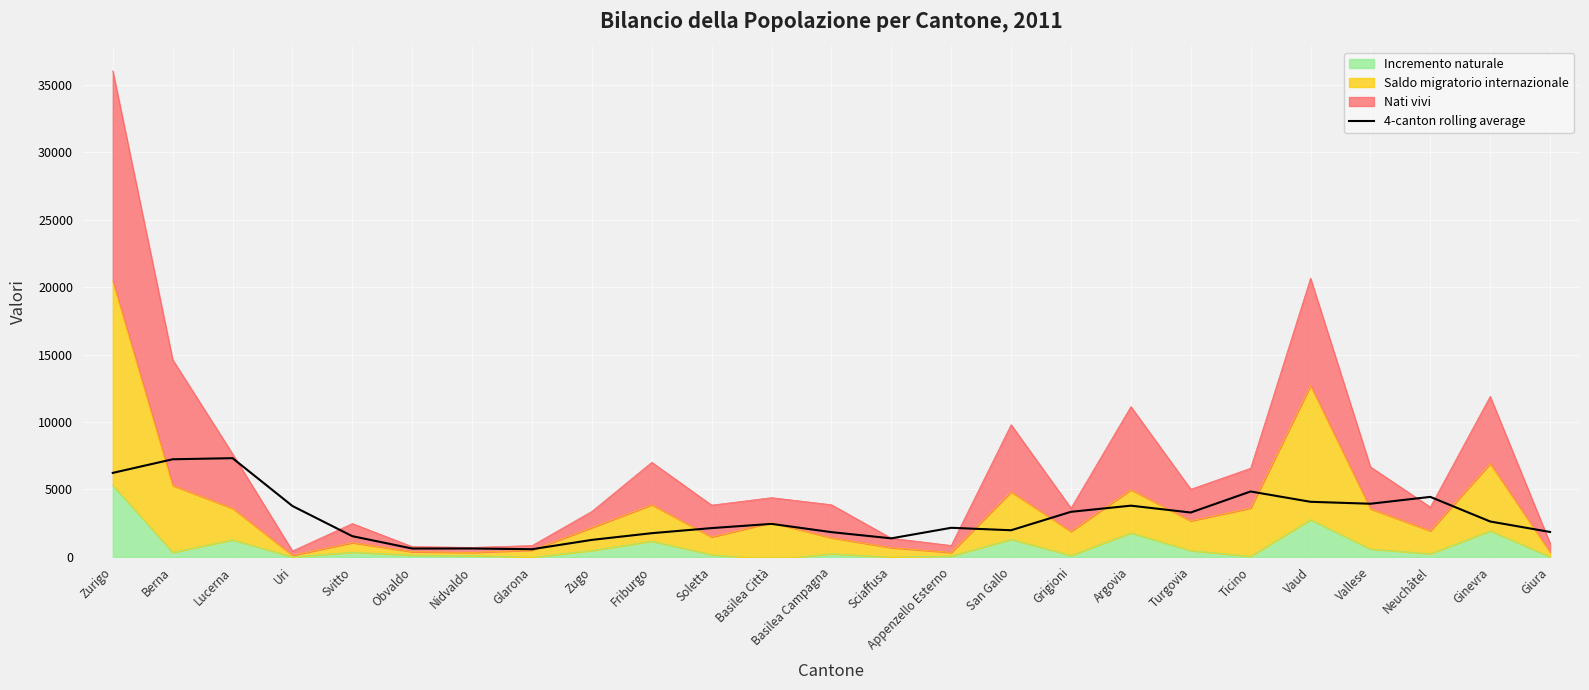

Reading left to right, list all the values displayed in this chart.

Zurigo=6229.2	Berna=7238.2	Lucerna=7319.8	Uri=3776.0	Svitto=1539.8	Obvaldo=624.2	Nidvaldo=627.8	Glarona=573.5	Zugo=1265.2	Friburgo=1761.8	Soletta=2138.8	Basilea Città=2451.5	Basilea Campagna=1839.5	Sciaffusa=1378.8	Appenzello Esterno=2161.0	San Gallo=1979.2	Grigioni=3345.2	Argovia=3801.0	Turgovia=3294.0	Ticino=4851.2	Vaud=4087.2	Vallese=3943.0	Neuchâtel=4451.0	Ginevra=2628.2	Giura=1851.5